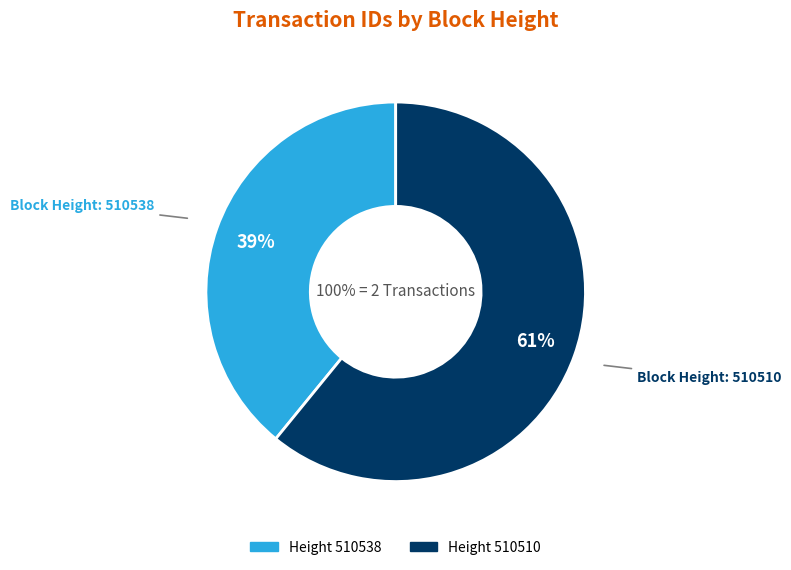

True or false: 510538 accounts for 52% of the total.

False